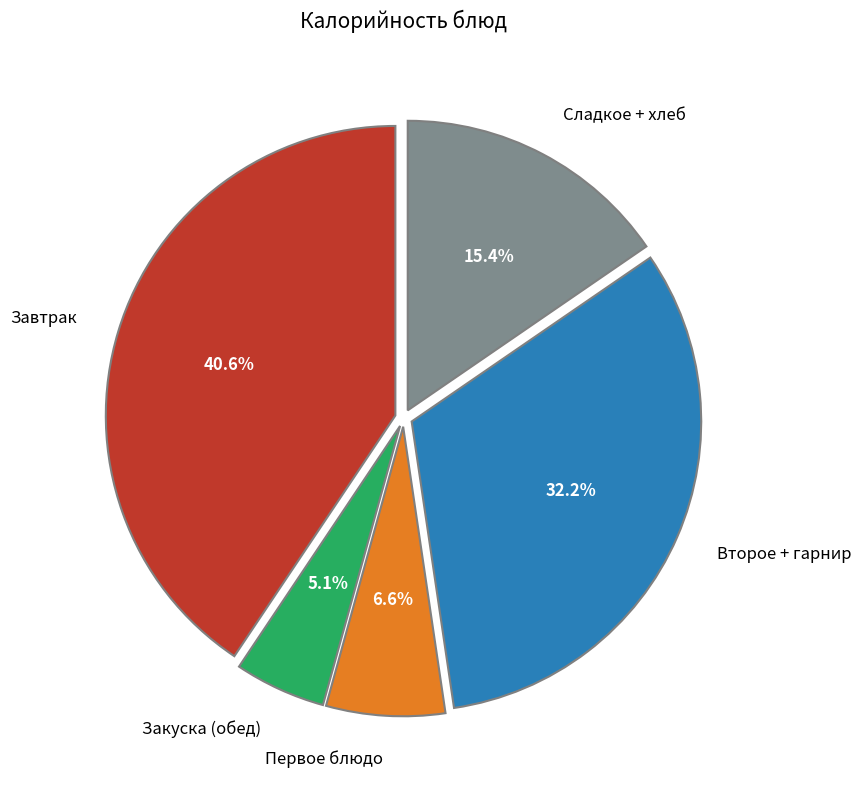

Which category has the biggest portion of the pie?

Завтрак